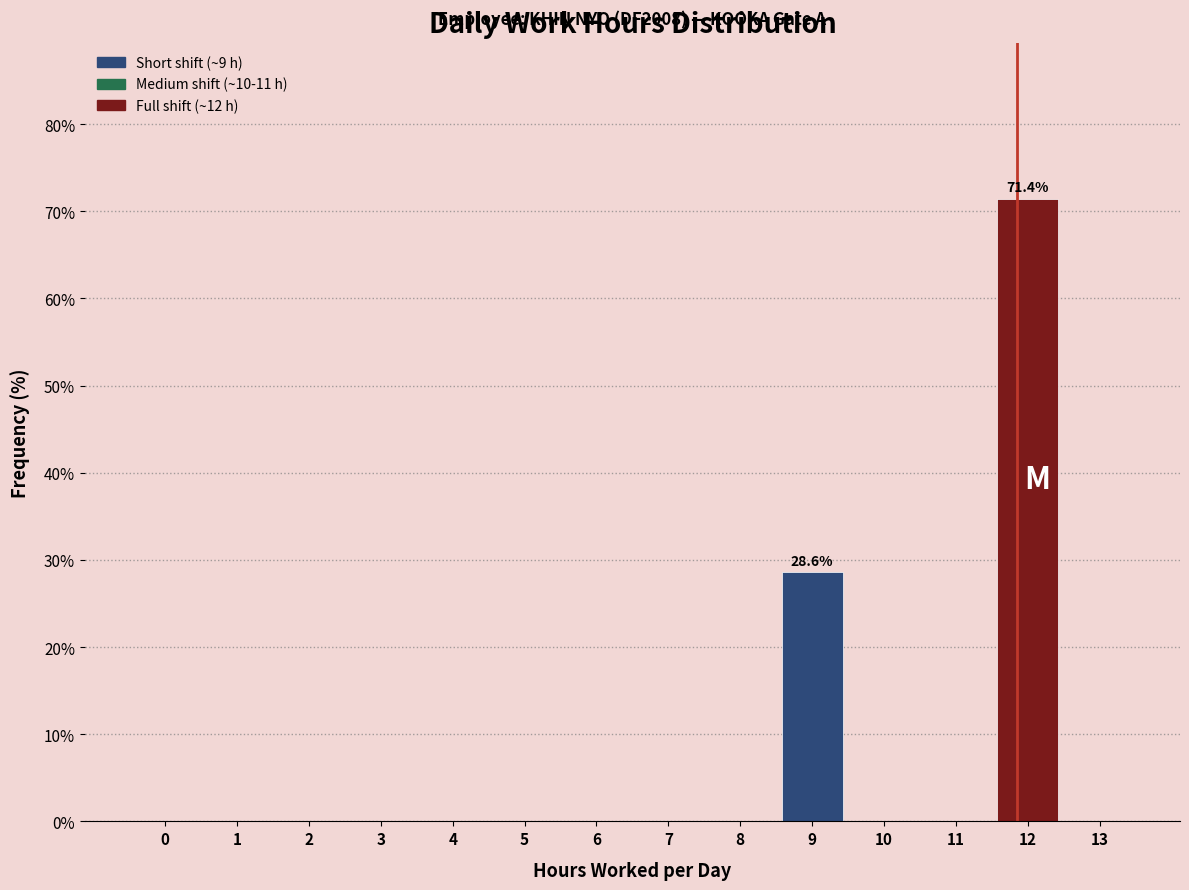

Reading left to right, what are all the values shown in this chart?

0=0.0	1=0.0	2=0.0	3=0.0	4=0.0	5=0.0	6=0.0	7=0.0	8=0.0	9=28.6	10=0.0	11=0.0	12=71.4	13=0.0